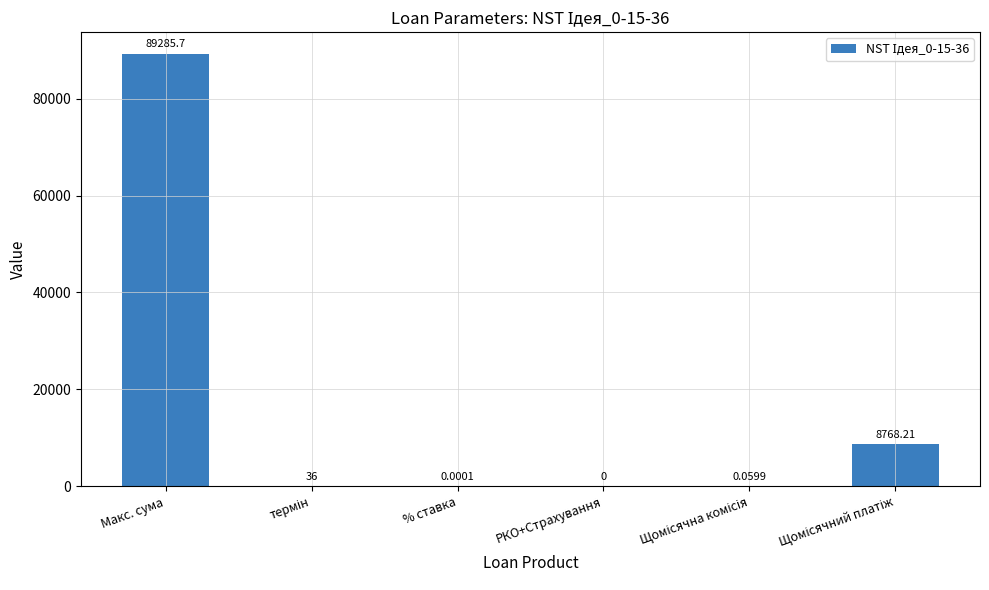

At which category does the chart reach its peak across all series?

Макс. сума